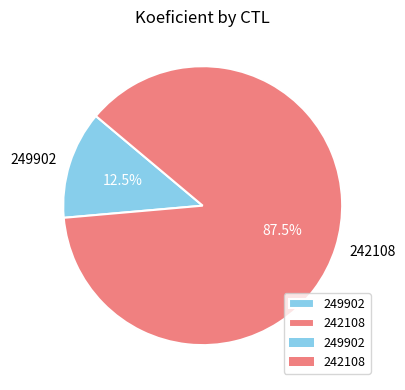

Rank the categories by value from highest to lowest.

242108, 249902